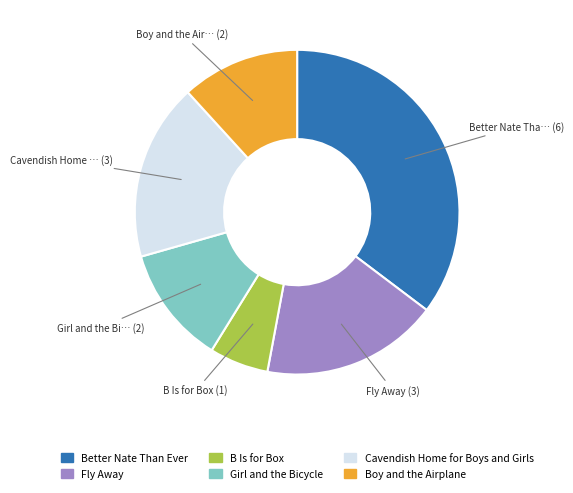

The B Is for Box slice represents 1% of the pie. True or false?

False